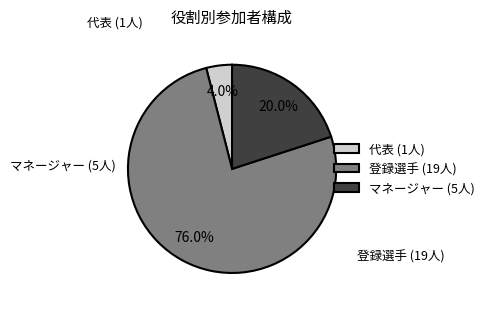

To the nearest percent, what is the combined percentage of マネージャー and 代表?

24%